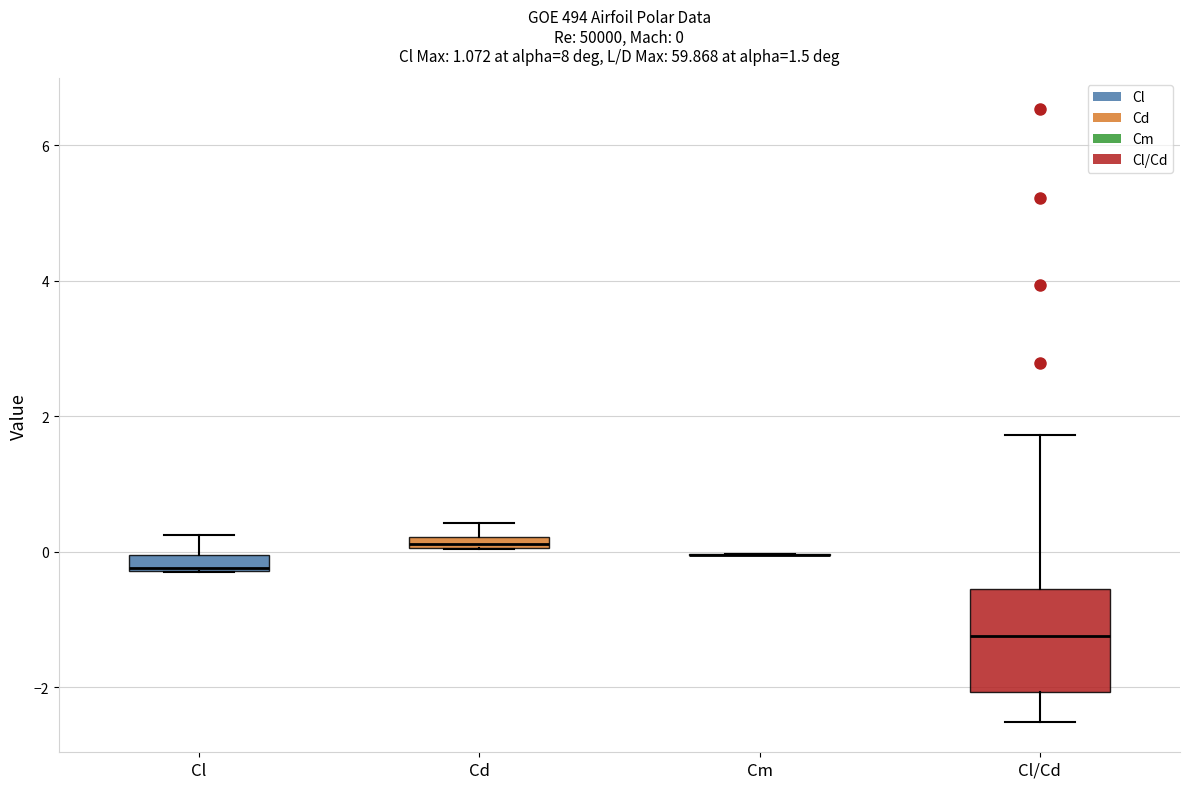

Comparing the boxes themselves (not the whiskers), which one is the tallest?

Cl/Cd